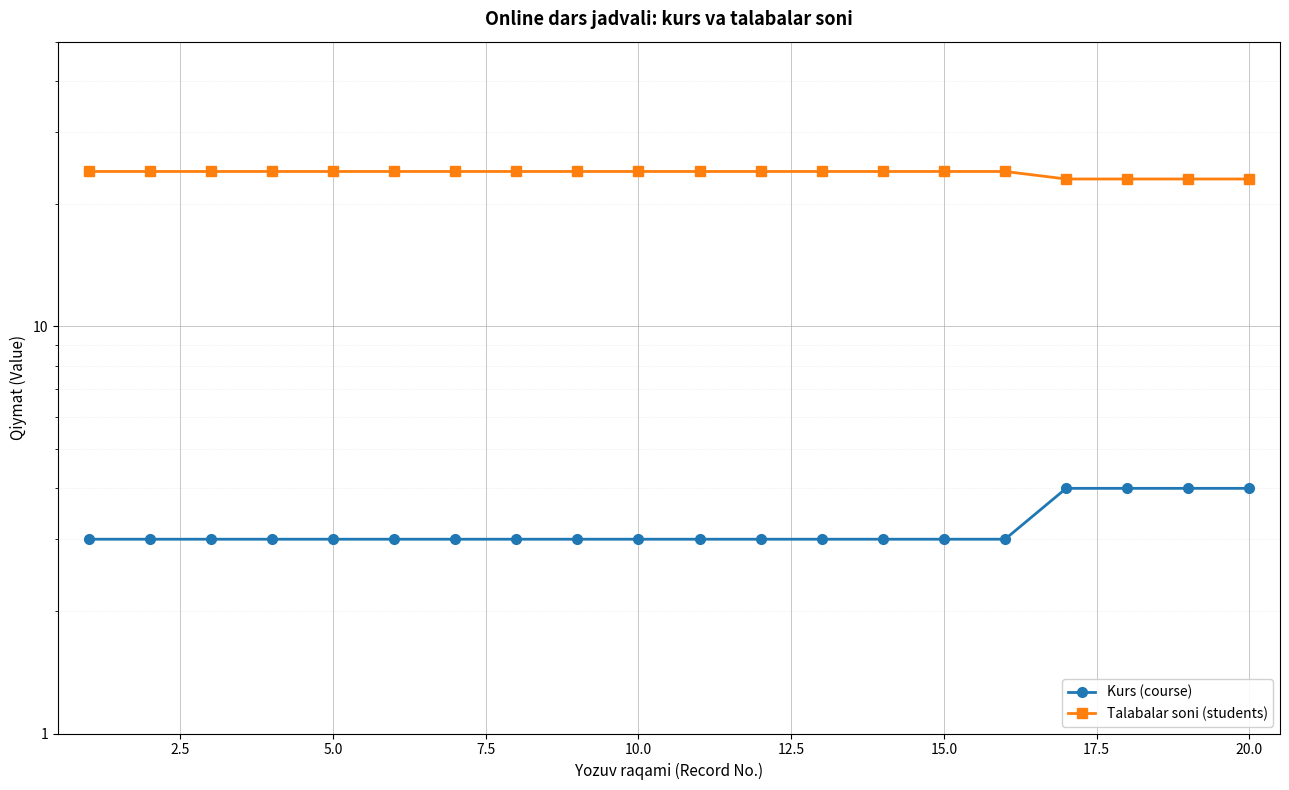

How many values in the Talabalar soni (students) series are below 24?

4